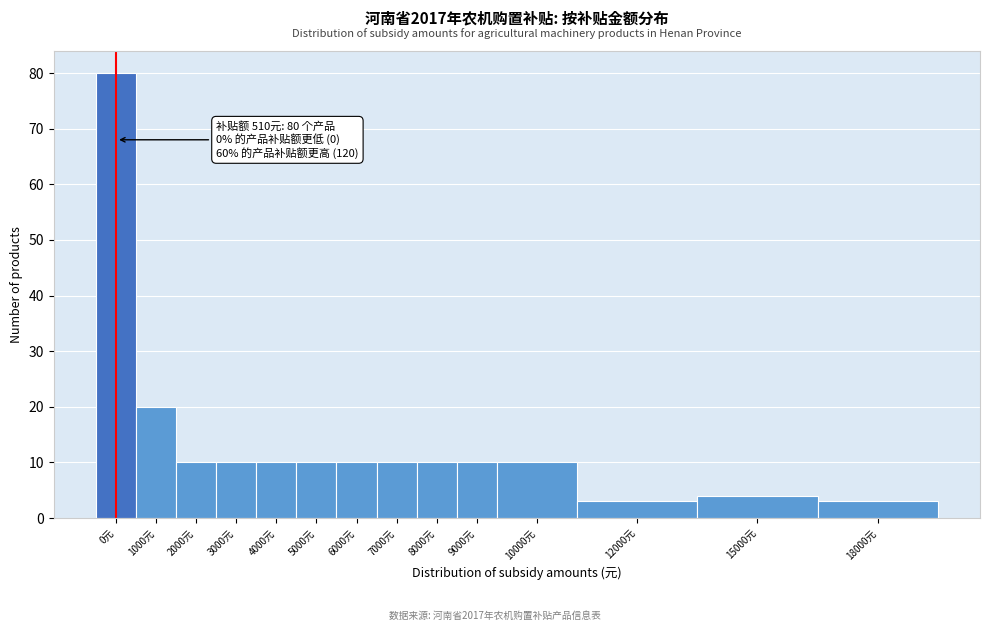

Reading left to right, what are all the values shown in this chart?

80	20	10	10	10	10	10	10	10	10	10	3	4	3